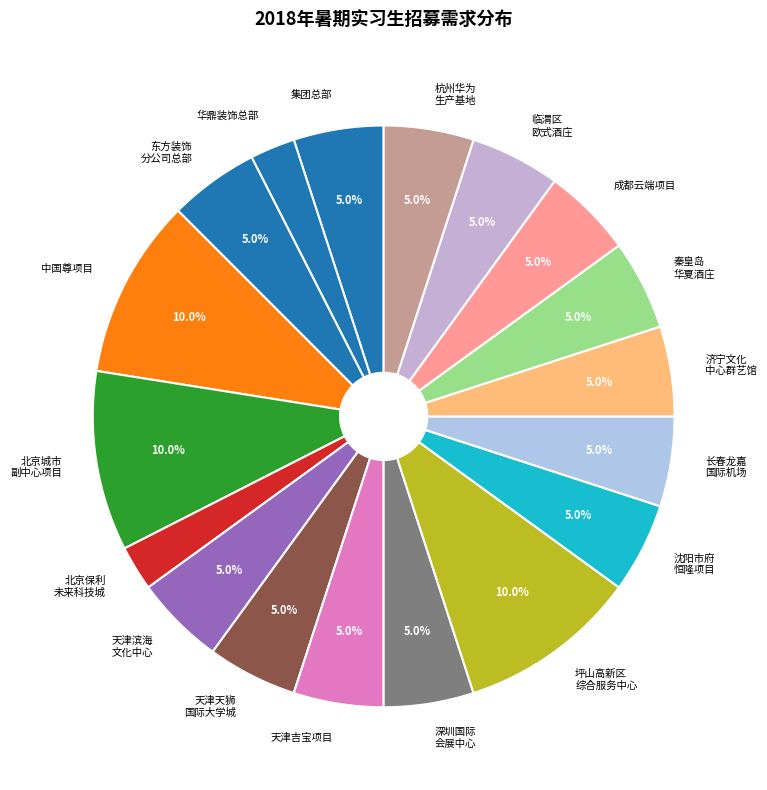

Combined, what portion of the pie is 天津滨海 文化中心 and 中国尊项目?

15.0%